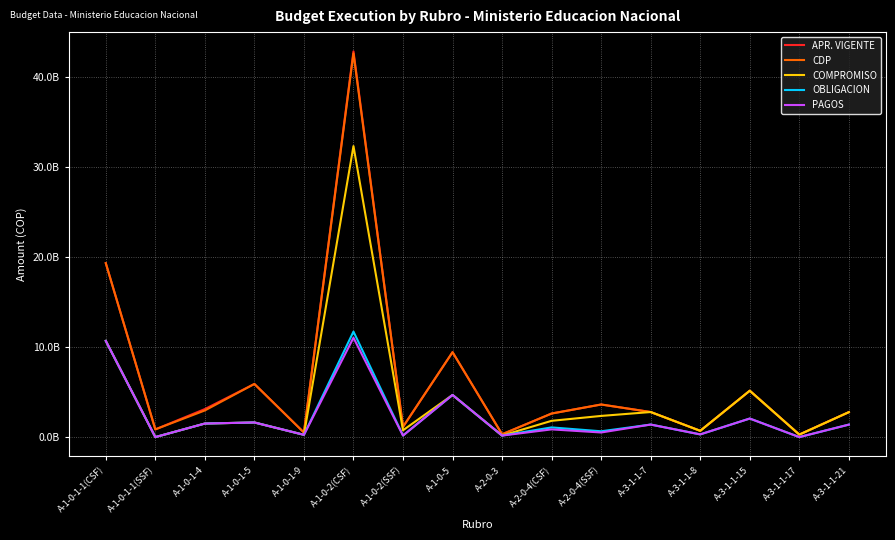

Does the chart have visible grid lines?

Yes